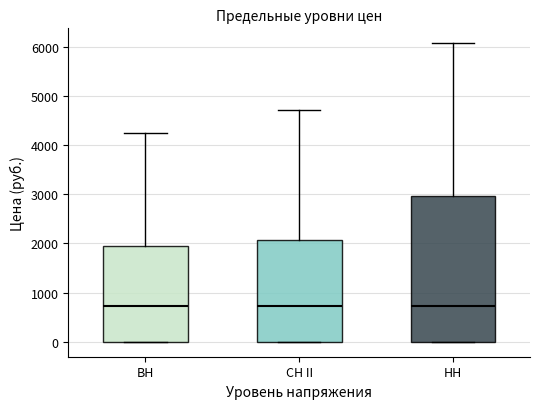

Reading left to right, transcribe this box plot: for each box, give where its median line is, the range the box spans, and where its two whiskers end, as read against the y-axis. The values are not printed on the chart, so give them approximately, as read against the axis.

ВН: median 700, box 0 to 1900, whiskers 0 to 4300
СН II: median 700, box 0 to 2100, whiskers 0 to 4700
НН: median 700, box 0 to 3000, whiskers 0 to 6100